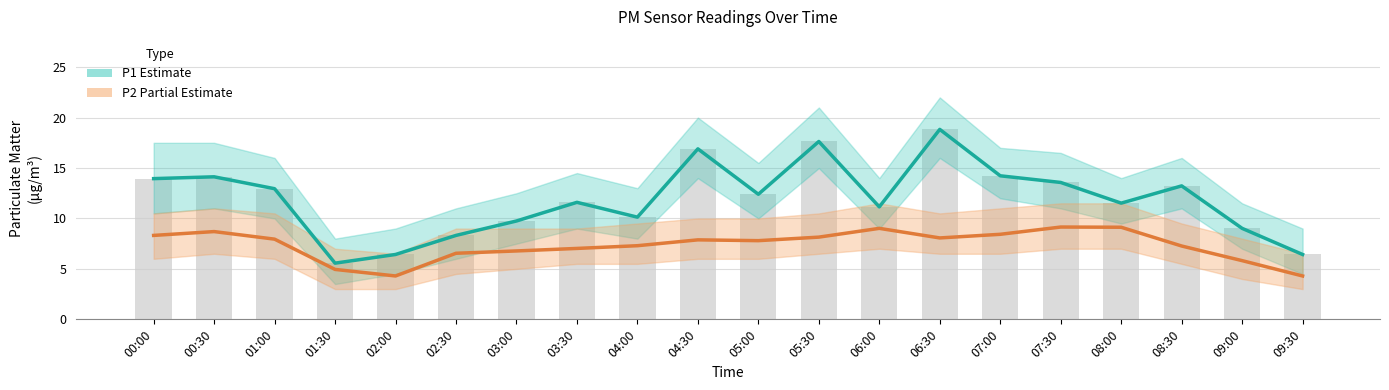

How many data points in P1 (Estimate) are less than 12?

10